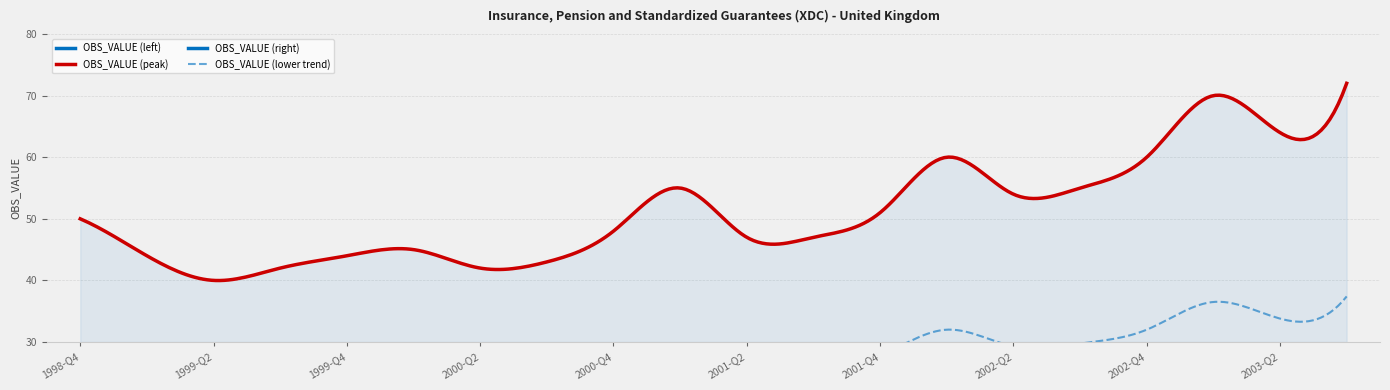

Rank the categories by value from highest to lowest.

2003-Q3, 2003-Q1, 2003-Q2, 2002-Q1, 2002-Q4, 2001-Q1, 2002-Q3, 2002-Q2, 2001-Q4, 1998-Q4, 2000-Q4, 2001-Q2, 2001-Q3, 2000-Q1, 1999-Q1, 1999-Q4, 2000-Q3, 1999-Q3, 2000-Q2, 1999-Q2